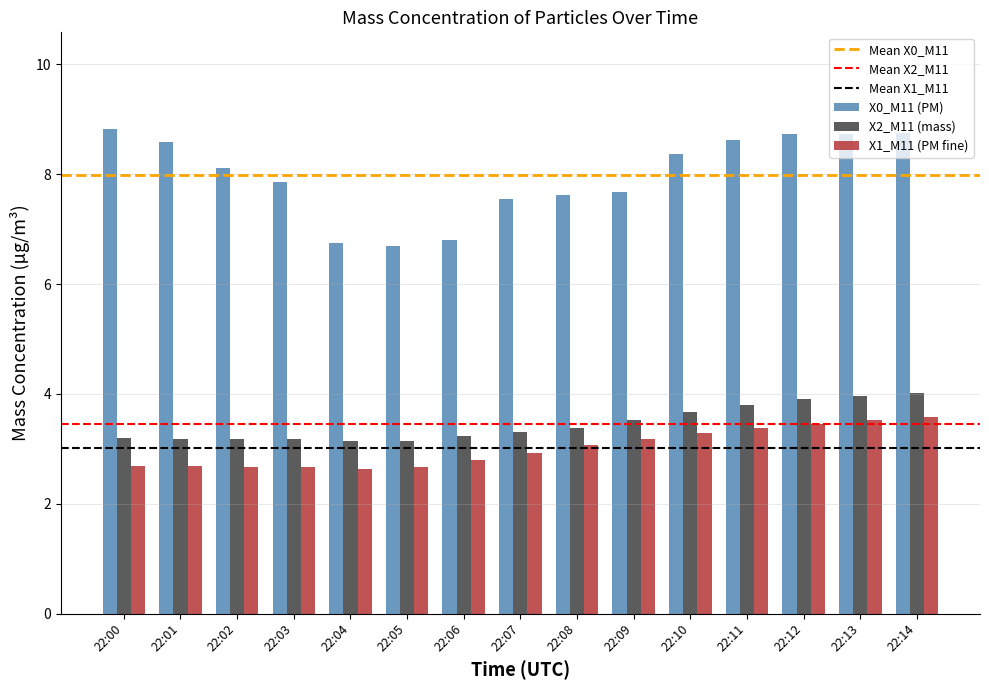

List the series in order of their peak value, highest first.

X0_M11 (PM), X2_M11 (mass), X1_M11 (PM fine)